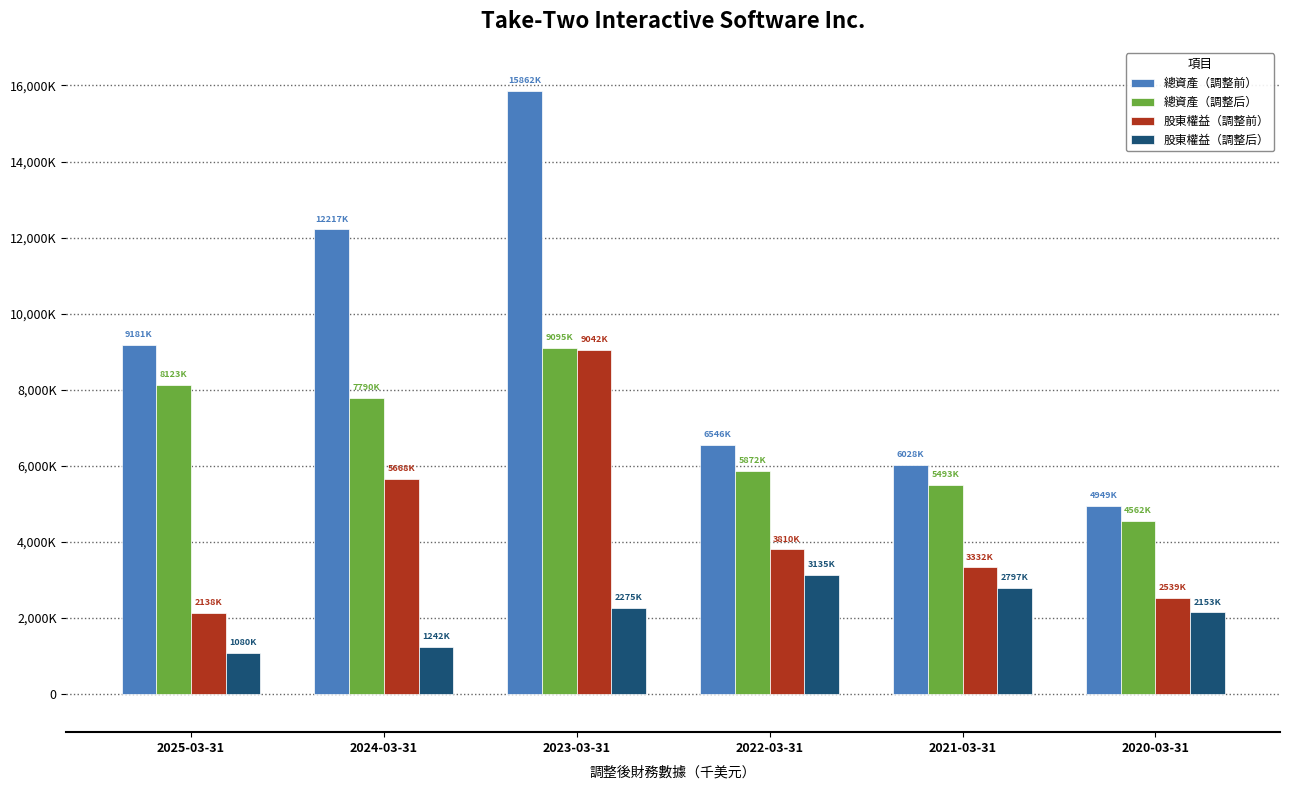

What is the label of the 6th bar from the right?

2025-03-31